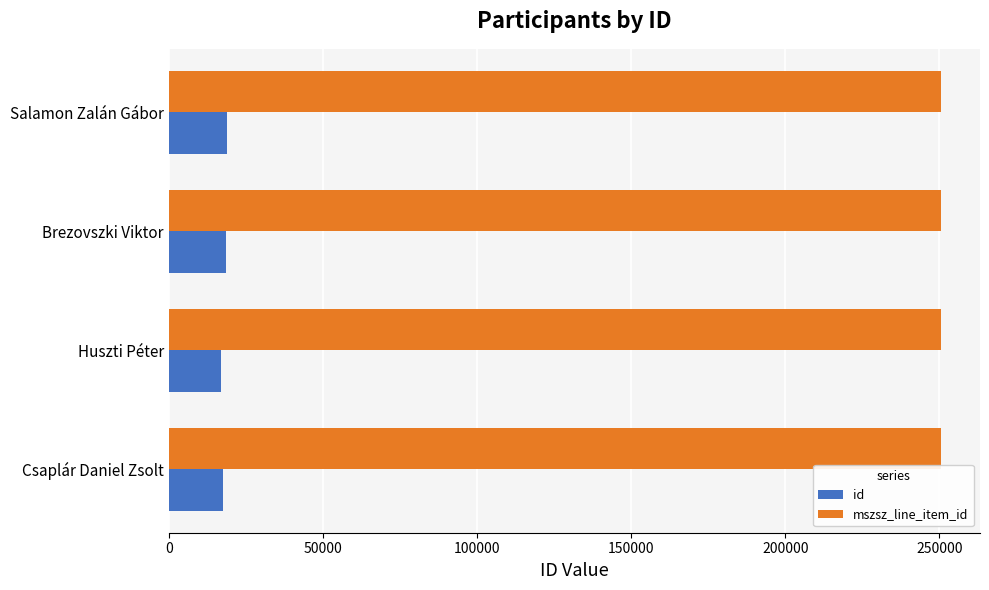

What is the maximum value for mszsz_line_item_id?

250644